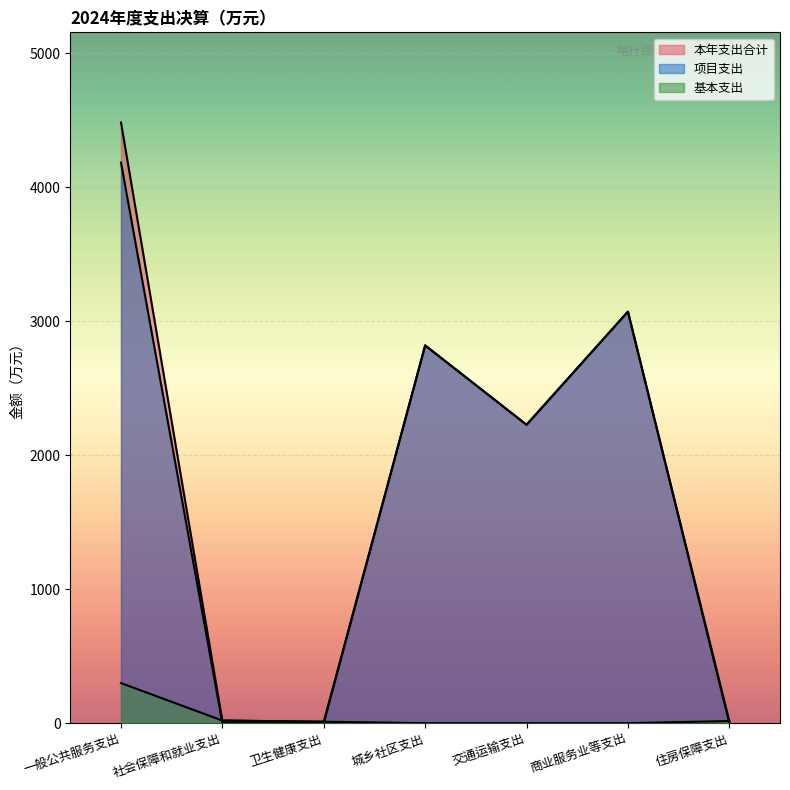

True or false: 本年支出合计 and 项目支出 cross at least once.

False